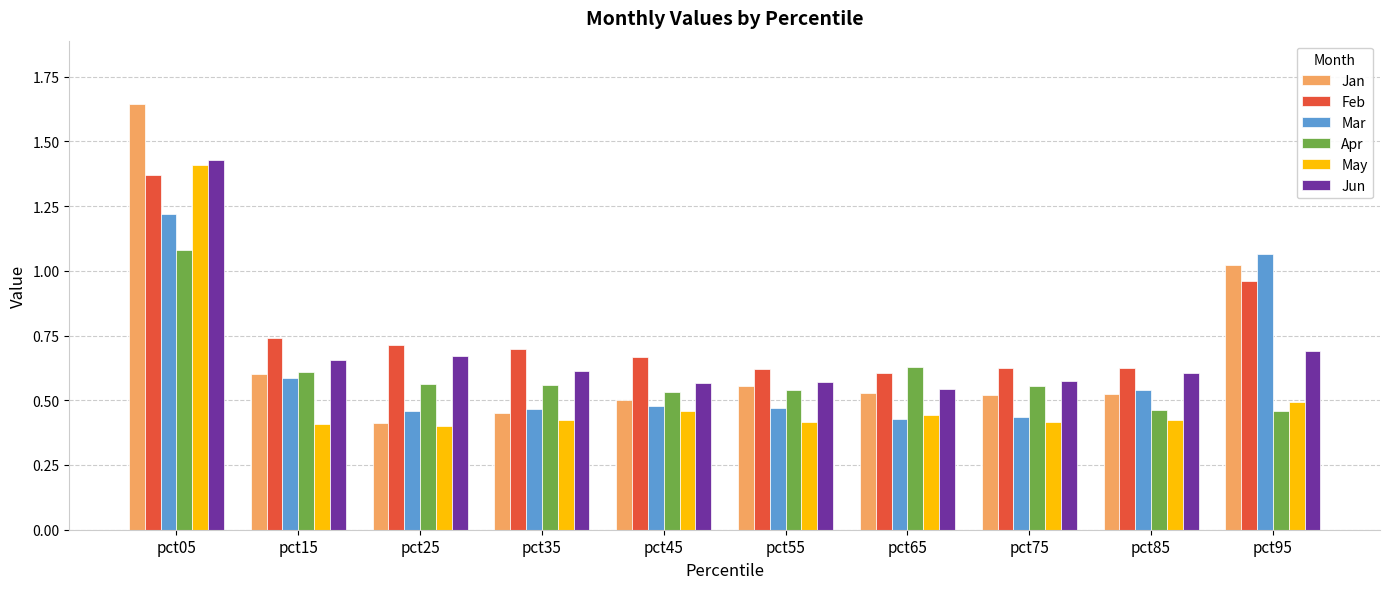

The value of Jan at pct55 is 0.7. True or false?

False